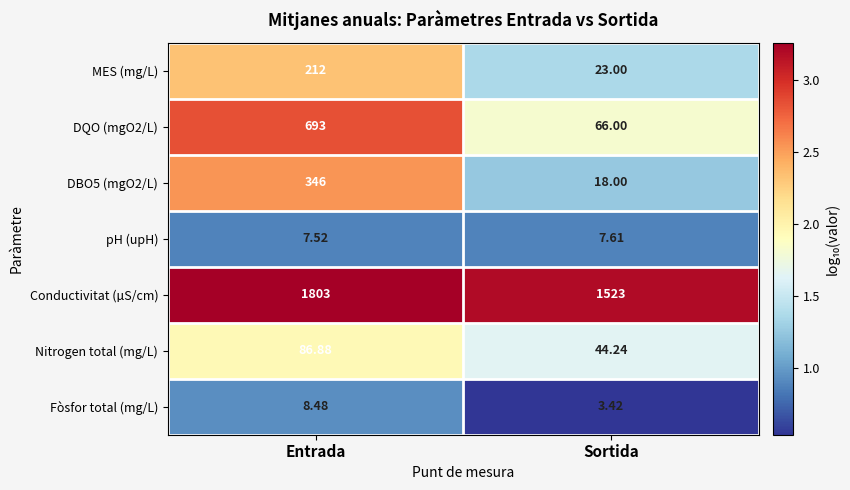

Where is Nitrogen total (mg/L) nearest to the value 65?

Sortida